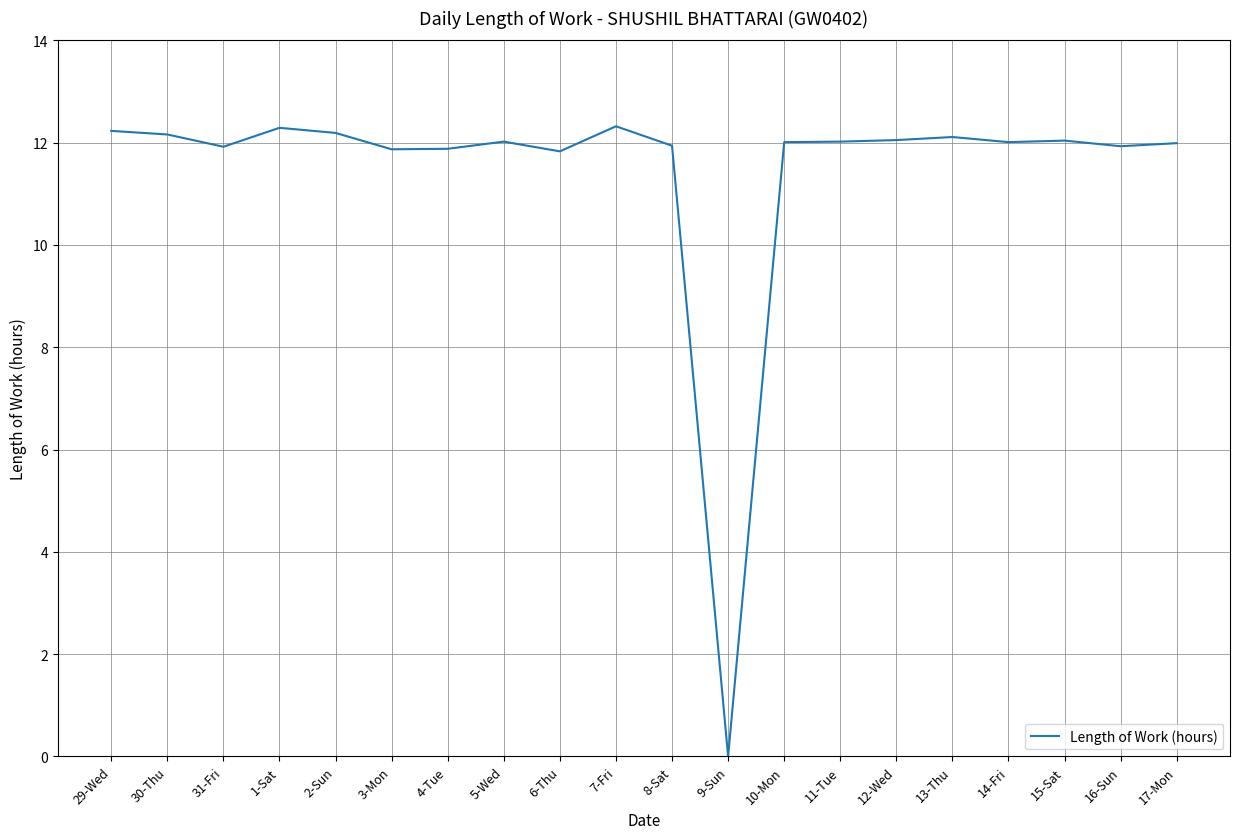

What position from the left is 6-Thu?

9